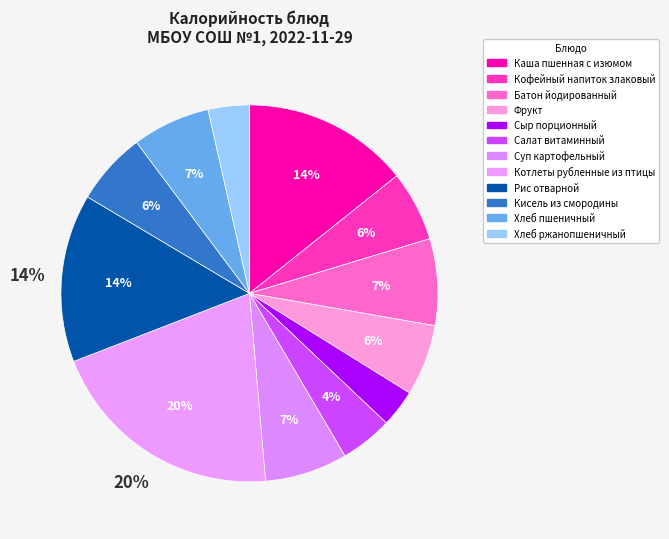

Which category has the biggest portion of the pie?

Котлеты рубленные из птицы